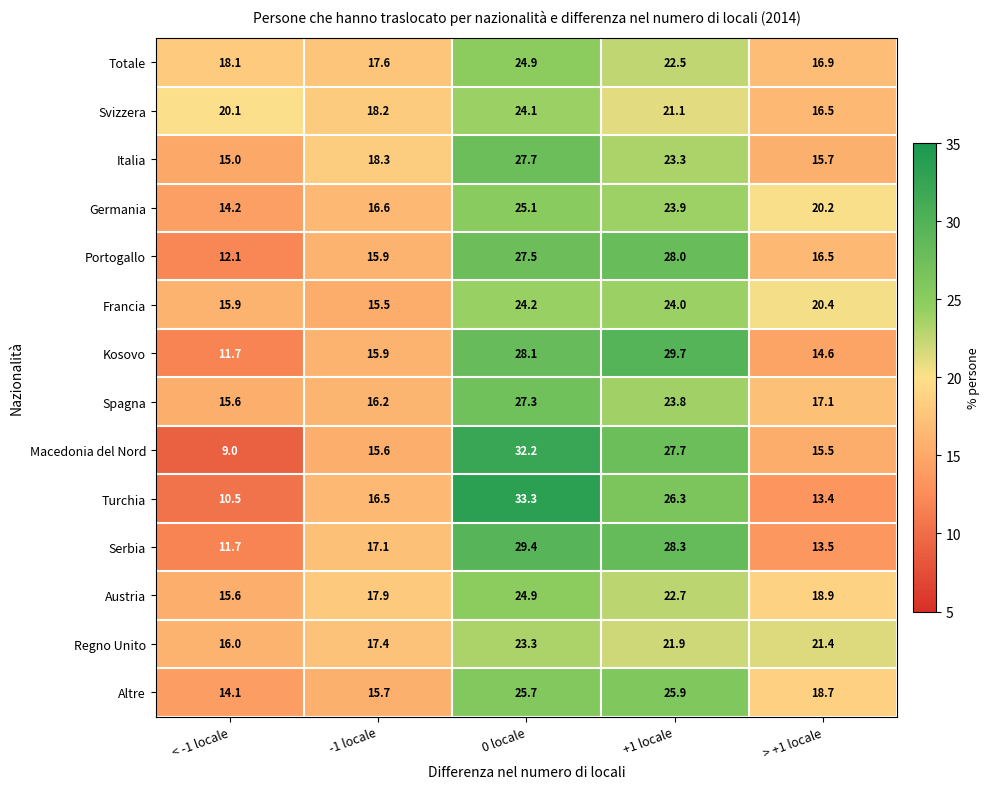

What is the difference between the Totale values at +1 locale and < -1 locale?

4.4